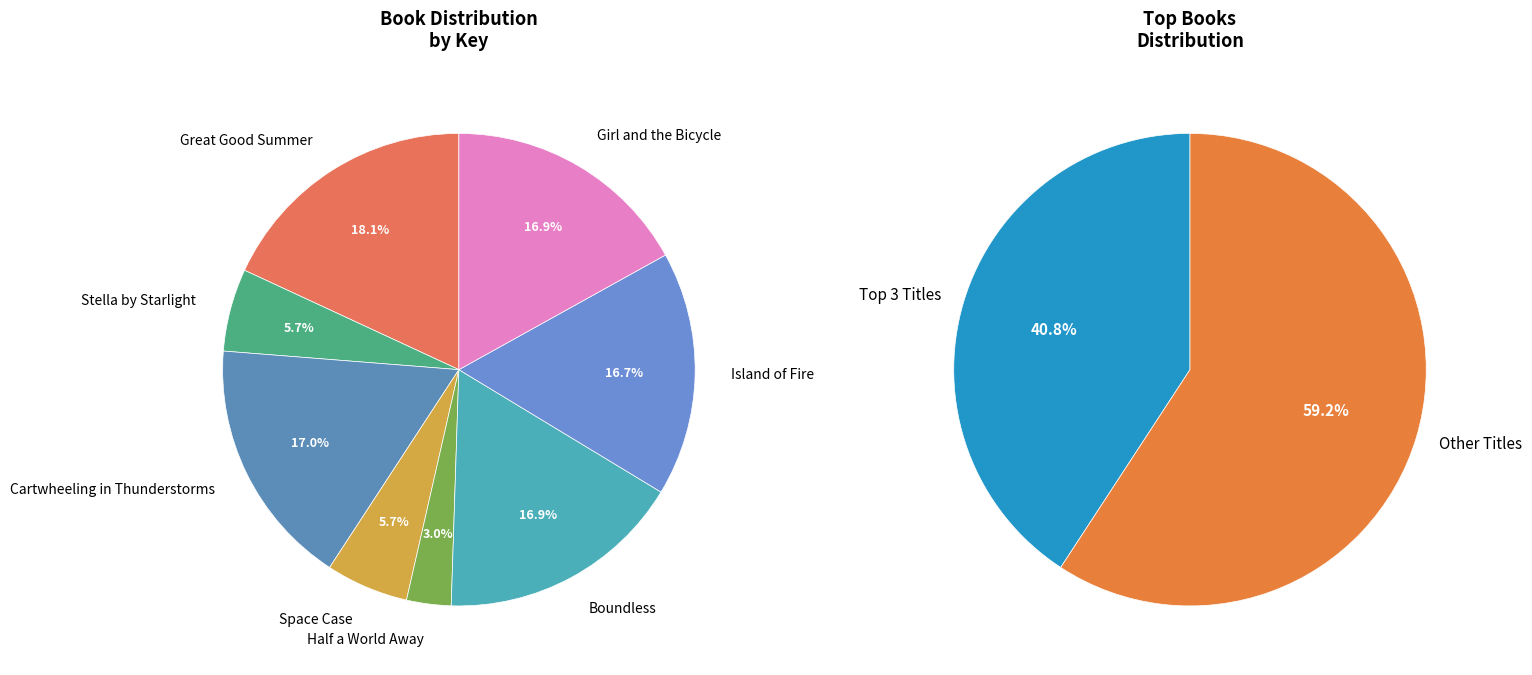

How many slices are in this pie chart?

8